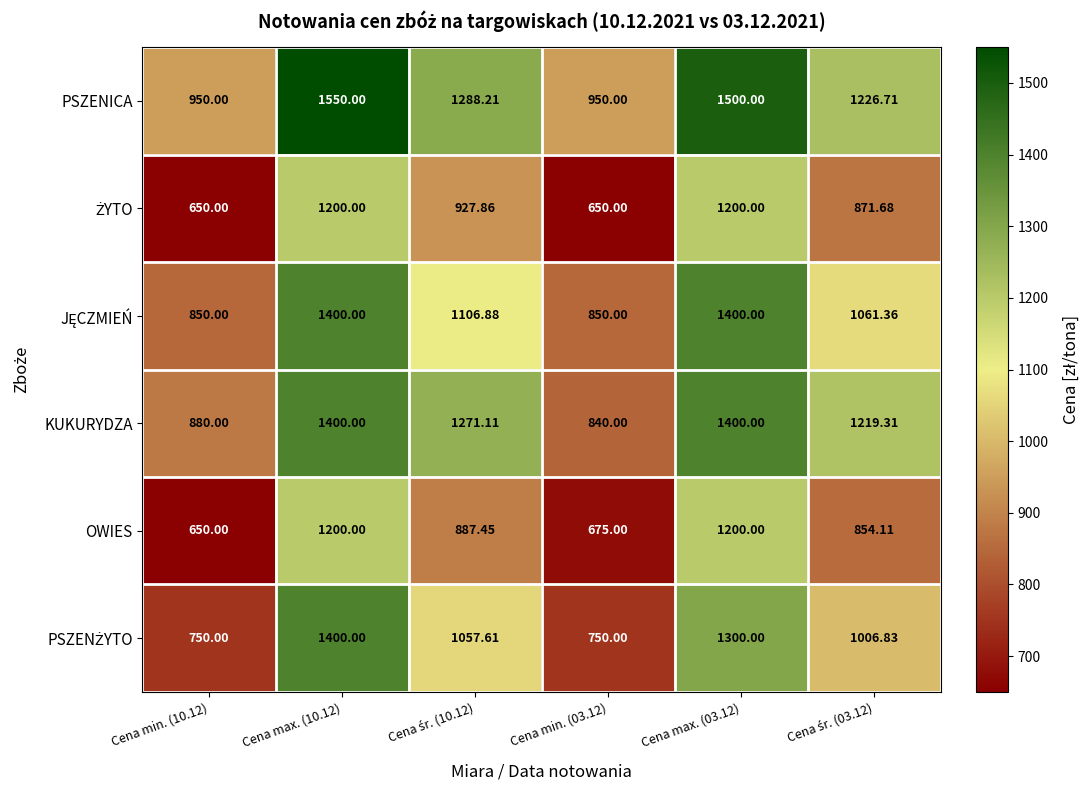

Count the number of data series in this chart.

6